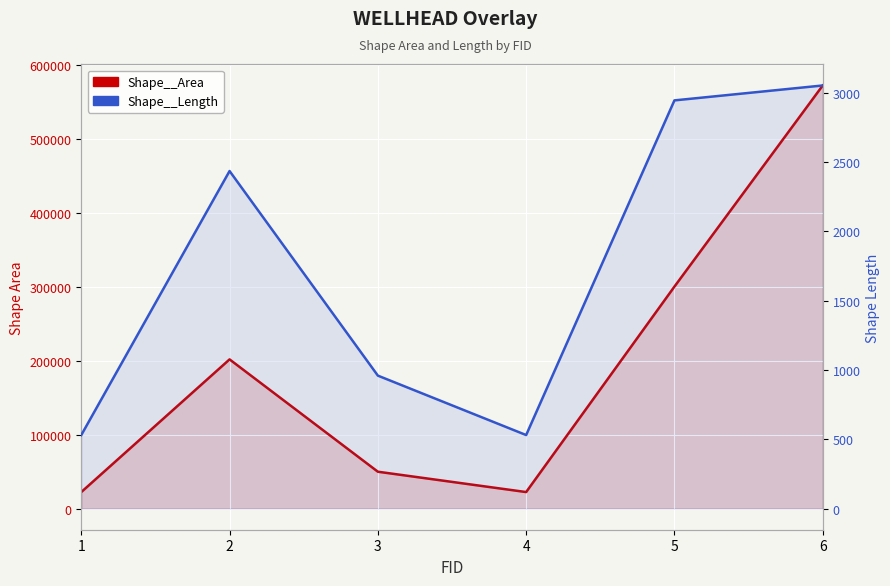

Rank the series by their maximum value, from lowest to highest.

Shape__Length, Shape__Area